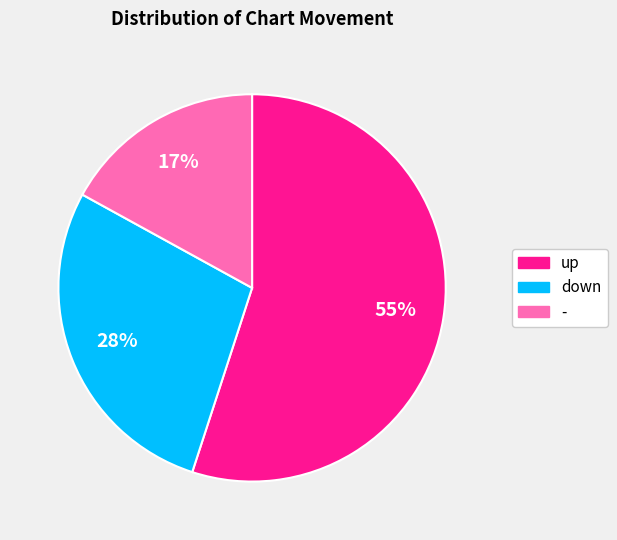

Which has a higher value, - or down?

down